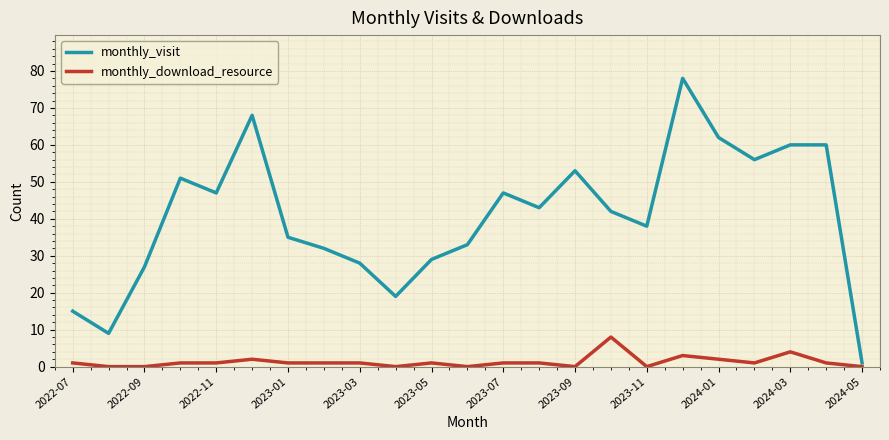

Which series has the largest total across all categories?

monthly_visit